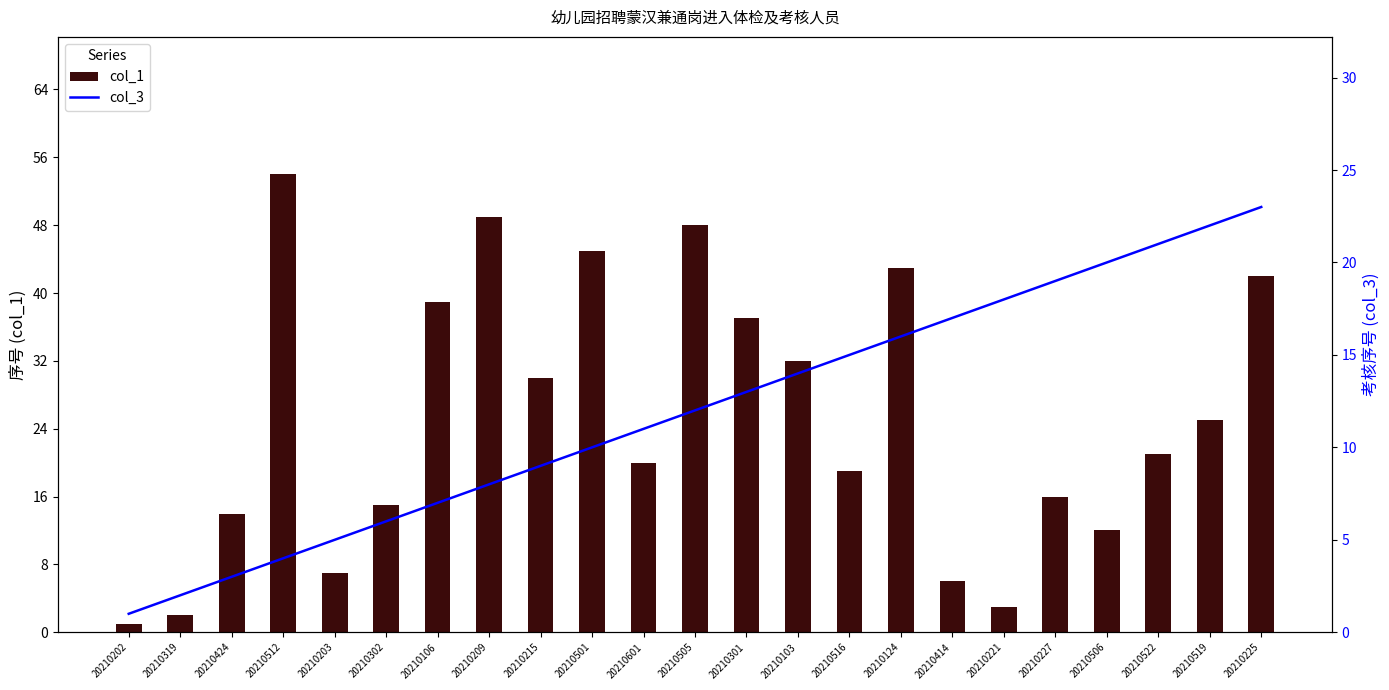

At which label does col_1 reach its peak?

20210512